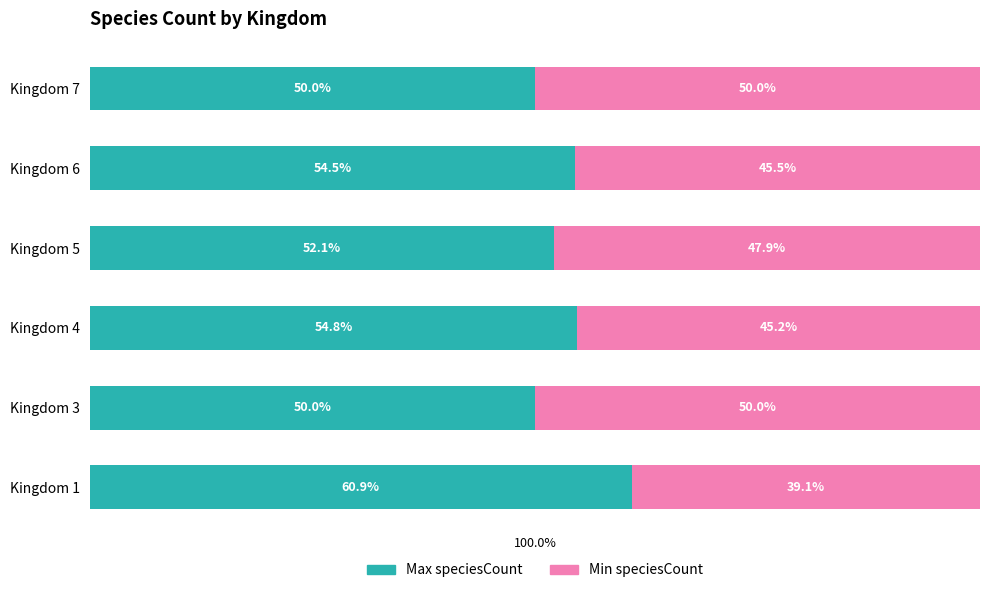

At which label does Max speciesCount reach its peak?

Kingdom 1